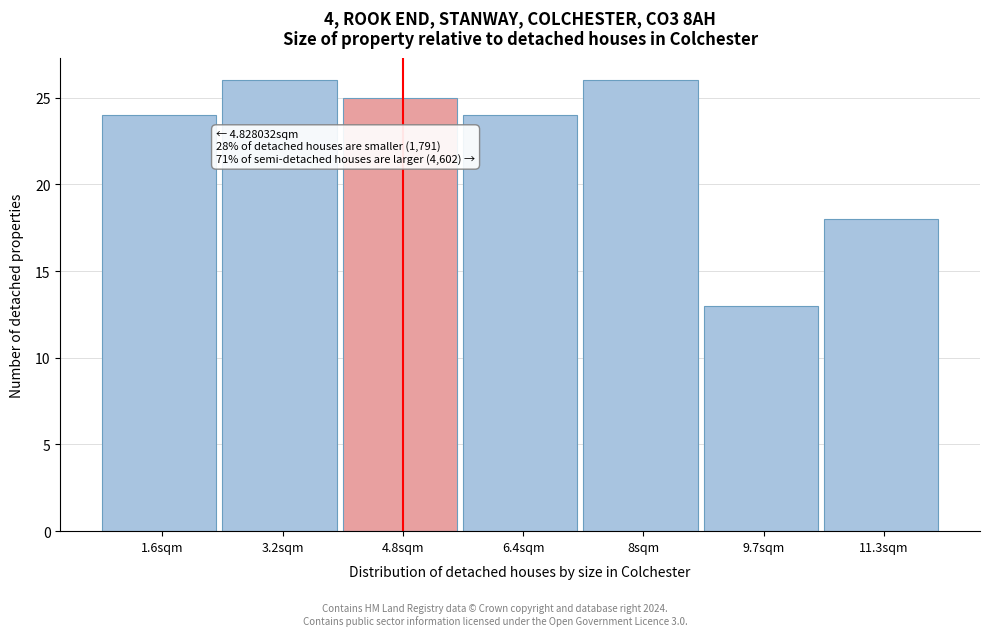

Reading left to right, transcribe all the data shown in this chart.

1.6sqm=24	3.2sqm=26	4.8sqm=25	6.4sqm=24	8sqm=26	9.7sqm=13	11.3sqm=18